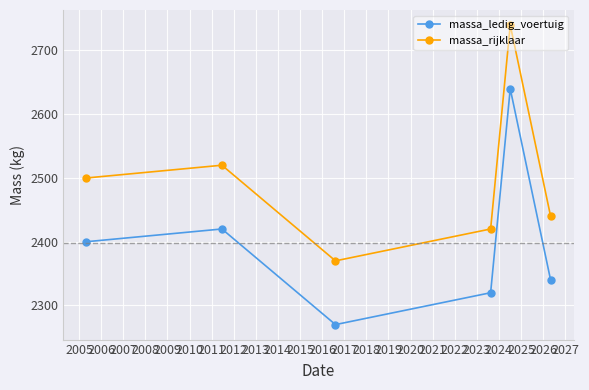

How many series are shown in this chart?

2